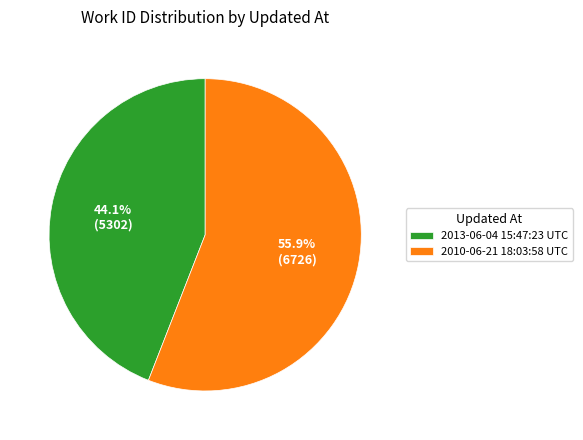

Between 2013-06-04 15:47:23 UTC and 2010-06-21 18:03:58 UTC, which is larger?

2010-06-21 18:03:58 UTC